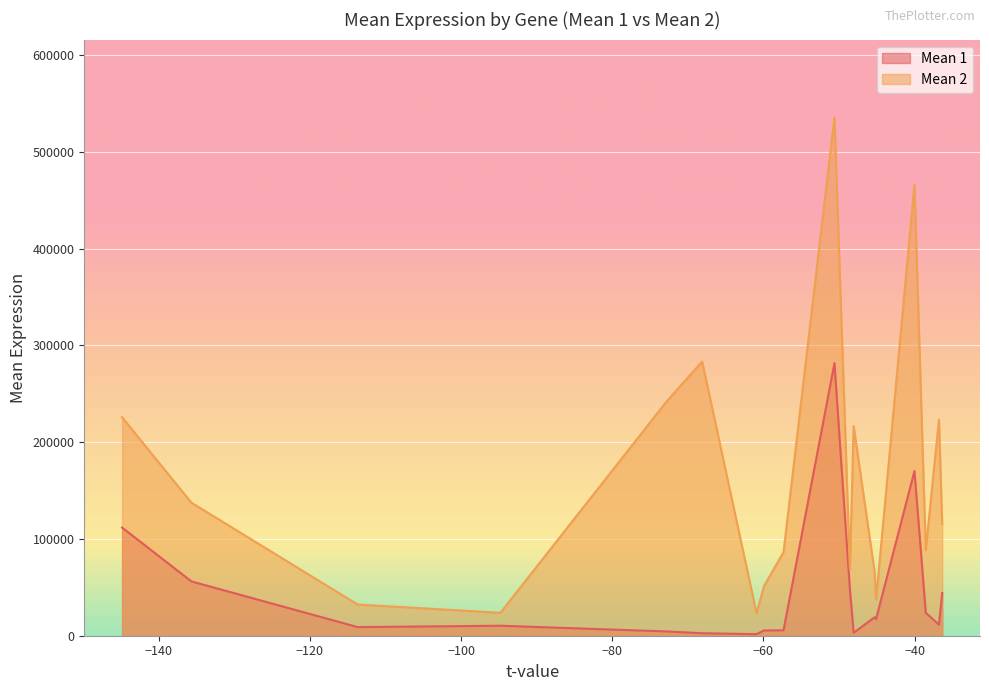

True or false: Mean 2 and Mean 1 intersect in this chart.

False